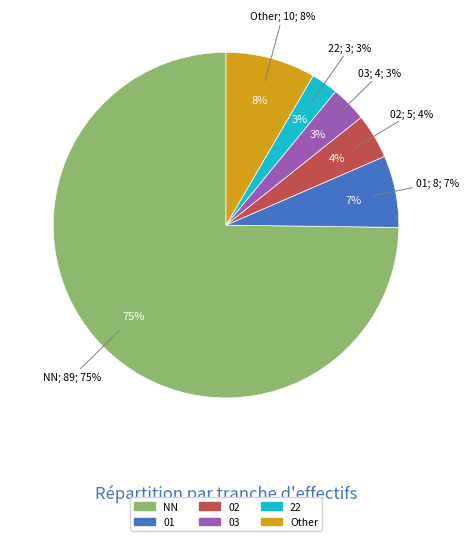

True or false: Other accounts for 8% of the total.

True